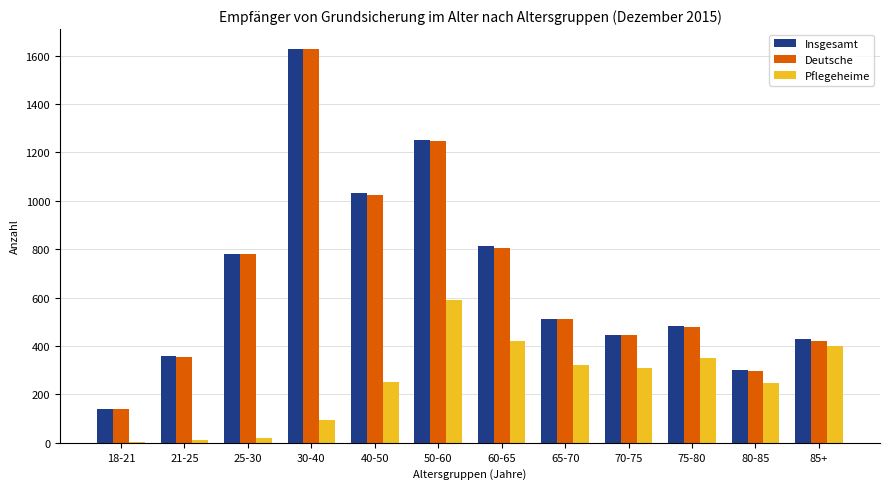

What is the difference between the Pflegeheime values at 85+ and 60-65?

23